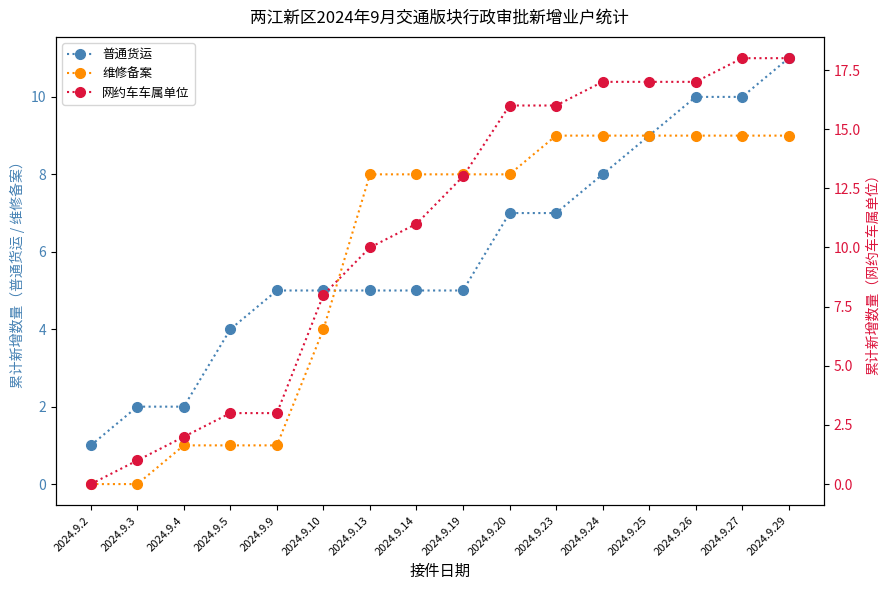

What are all the series names shown in the legend?

普通货运, 维修备案, 网约车车属单位